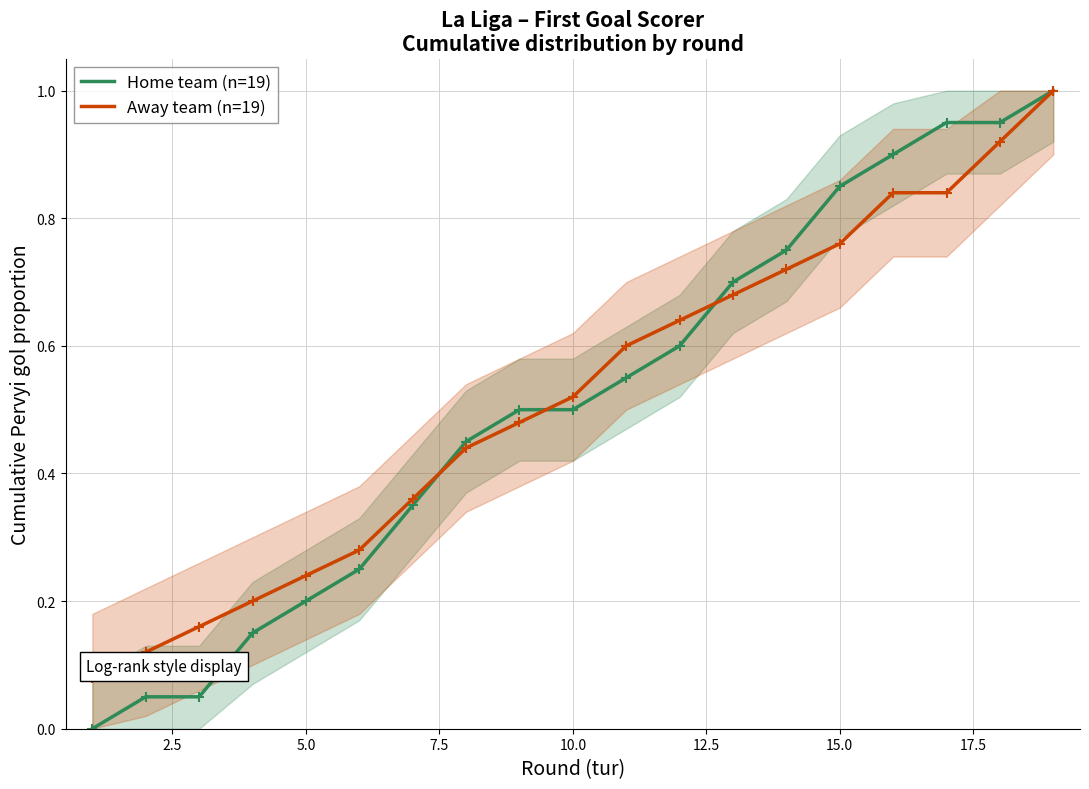

The Away team (n=19) series shows 0.4 at 15.0. True or false?

False